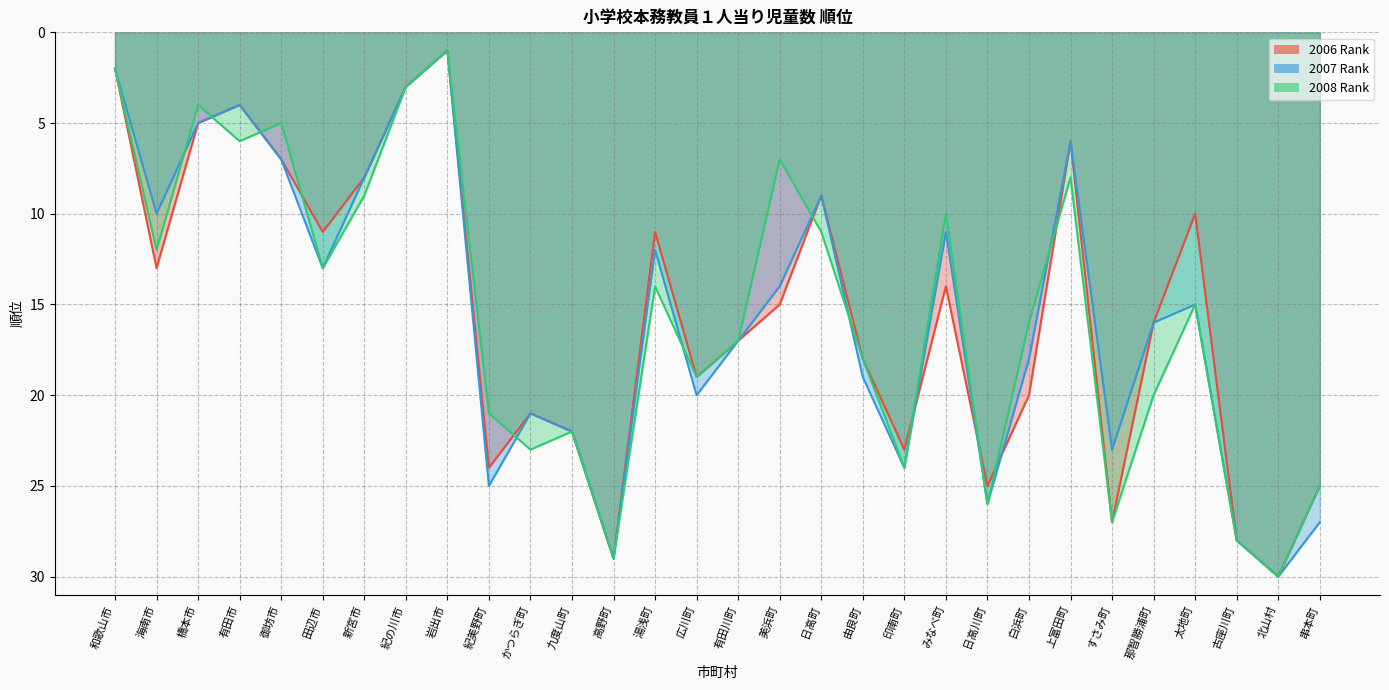

List the labels in order of 2007 Rank value, largest first.

北山村, 高野町, 古座川町, 串本町, 日高川町, 紀美野町, 印南町, すさみ町, 九度山町, かつらぎ町, 広川町, 由良町, 白浜町, 有田川町, 那智勝浦町, 太地町, 美浜町, 田辺市, 湯浅町, みなべ町, 海南市, 日高町, 新宮市, 御坊市, 上富田町, 橋本市, 有田市, 紀の川市, 和歌山市, 岩出市